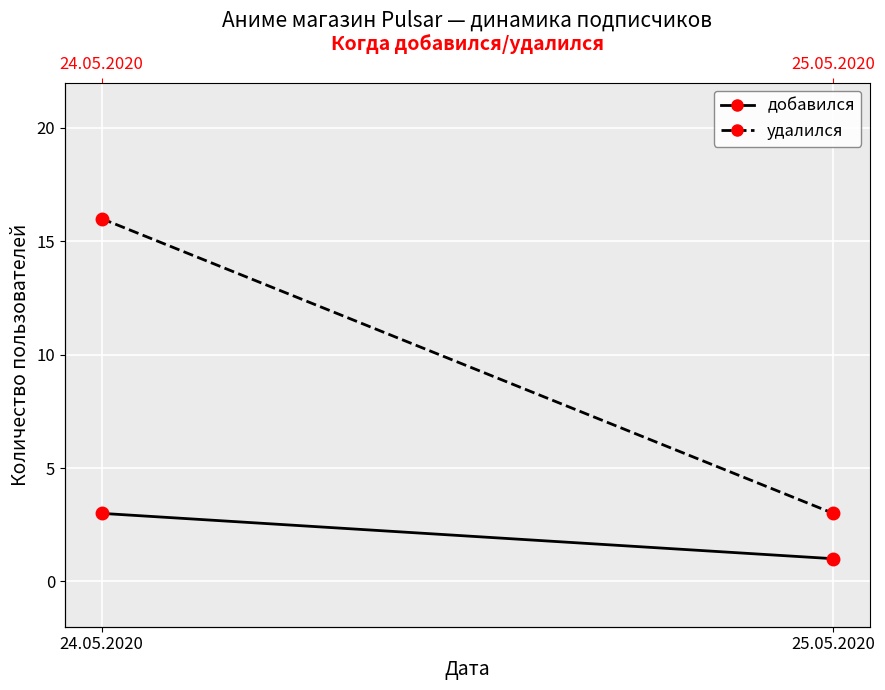

What is the label of the 1st point from the right?

25.05.2020